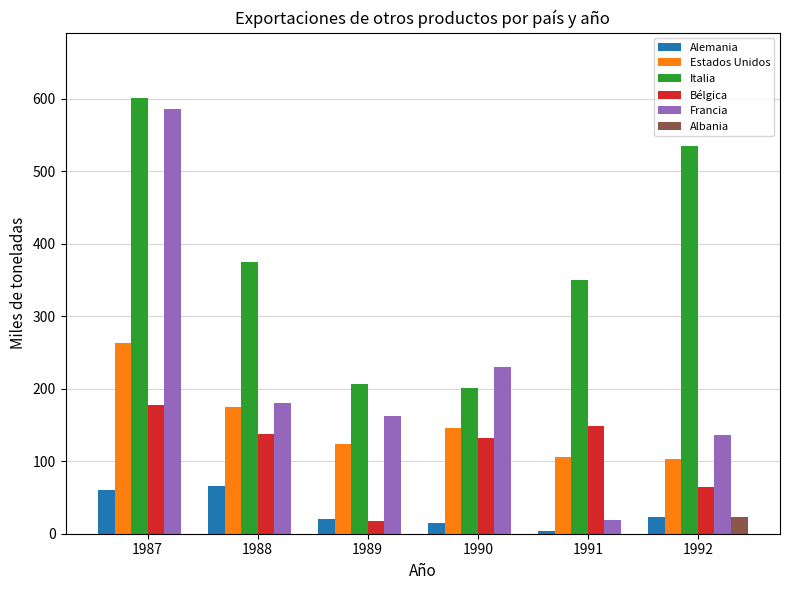

At which category does the chart reach its peak across all series?

1987